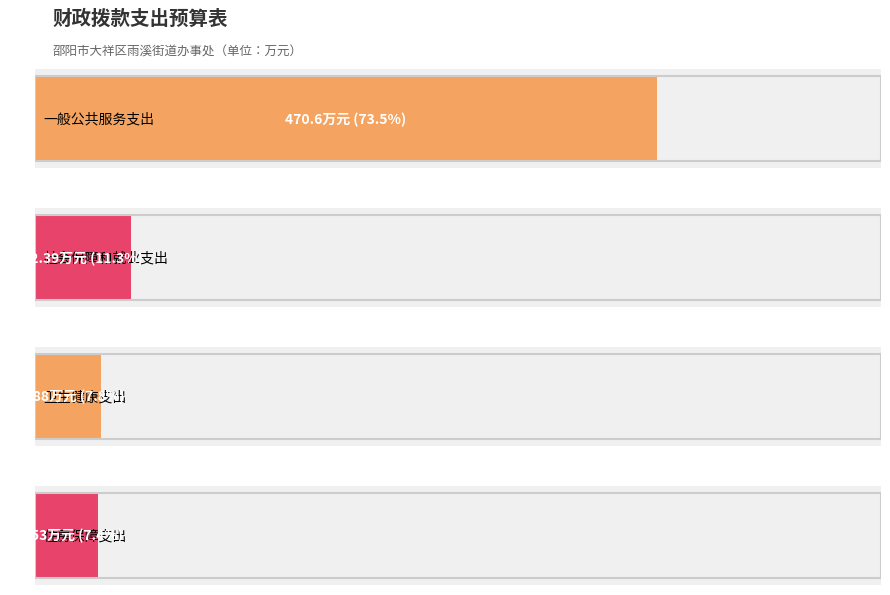

Which label corresponds to the largest value in the chart?

一般公共服务支出